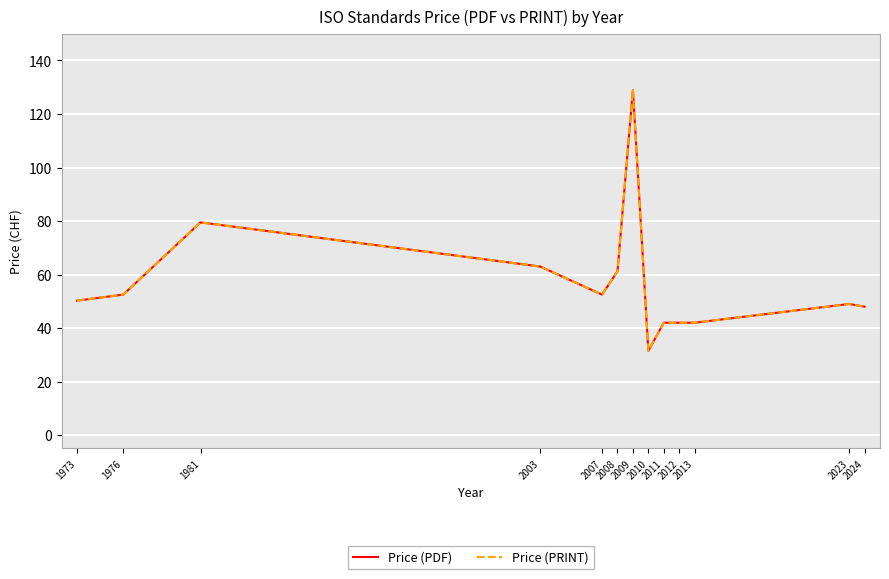

At how many categories does at least one series exceed 120?

1